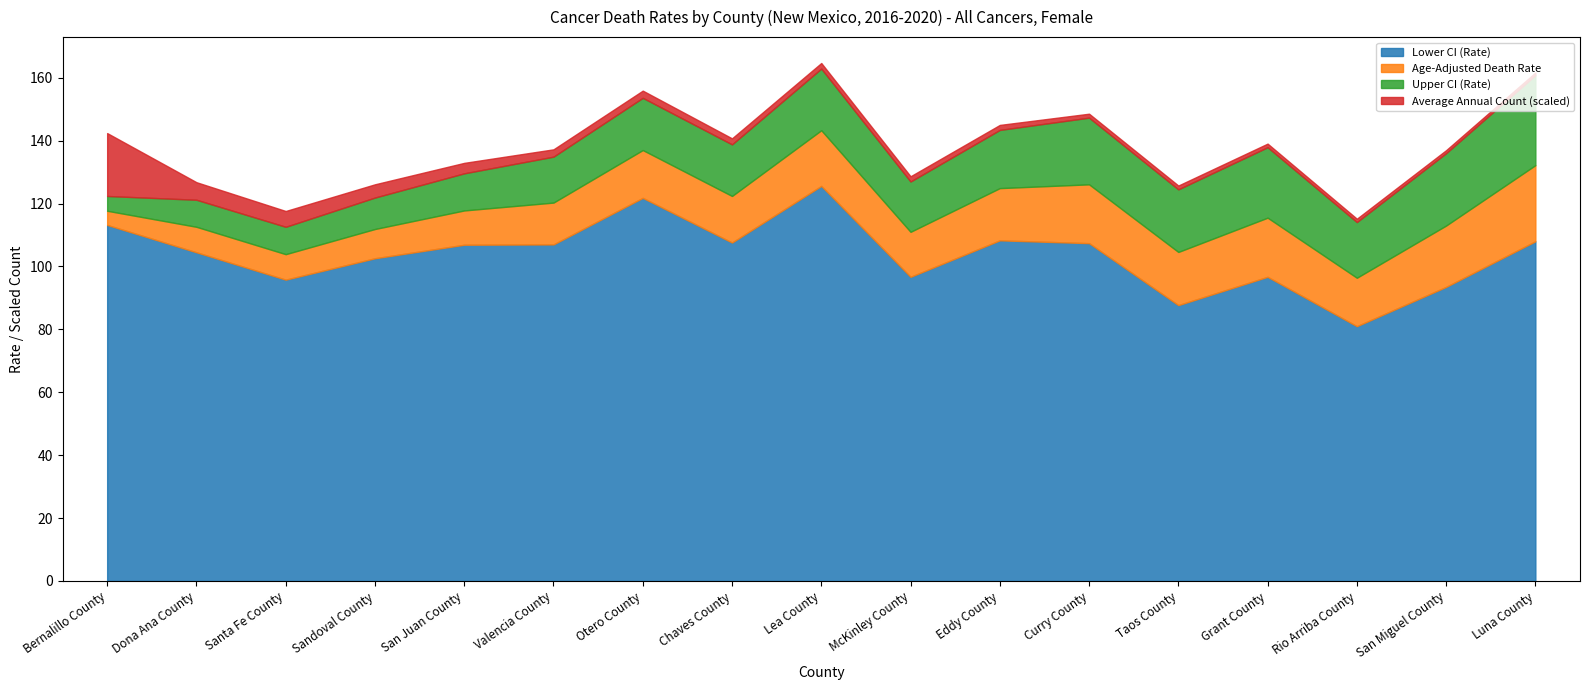

What is the highest value of the Lower CI (Rate) series?

125.6